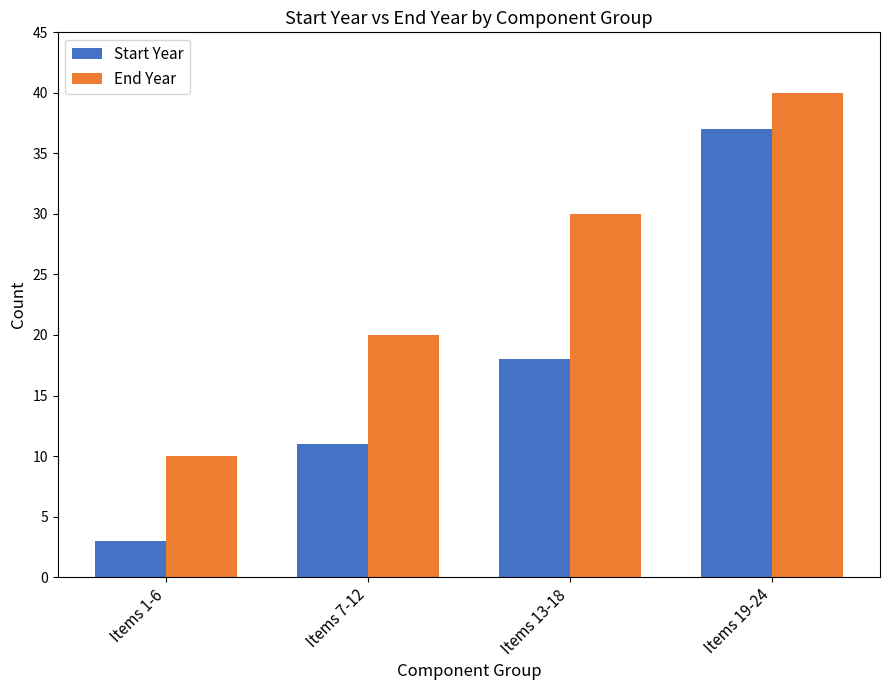

Which series has the largest range (max minus min)?

Start Year